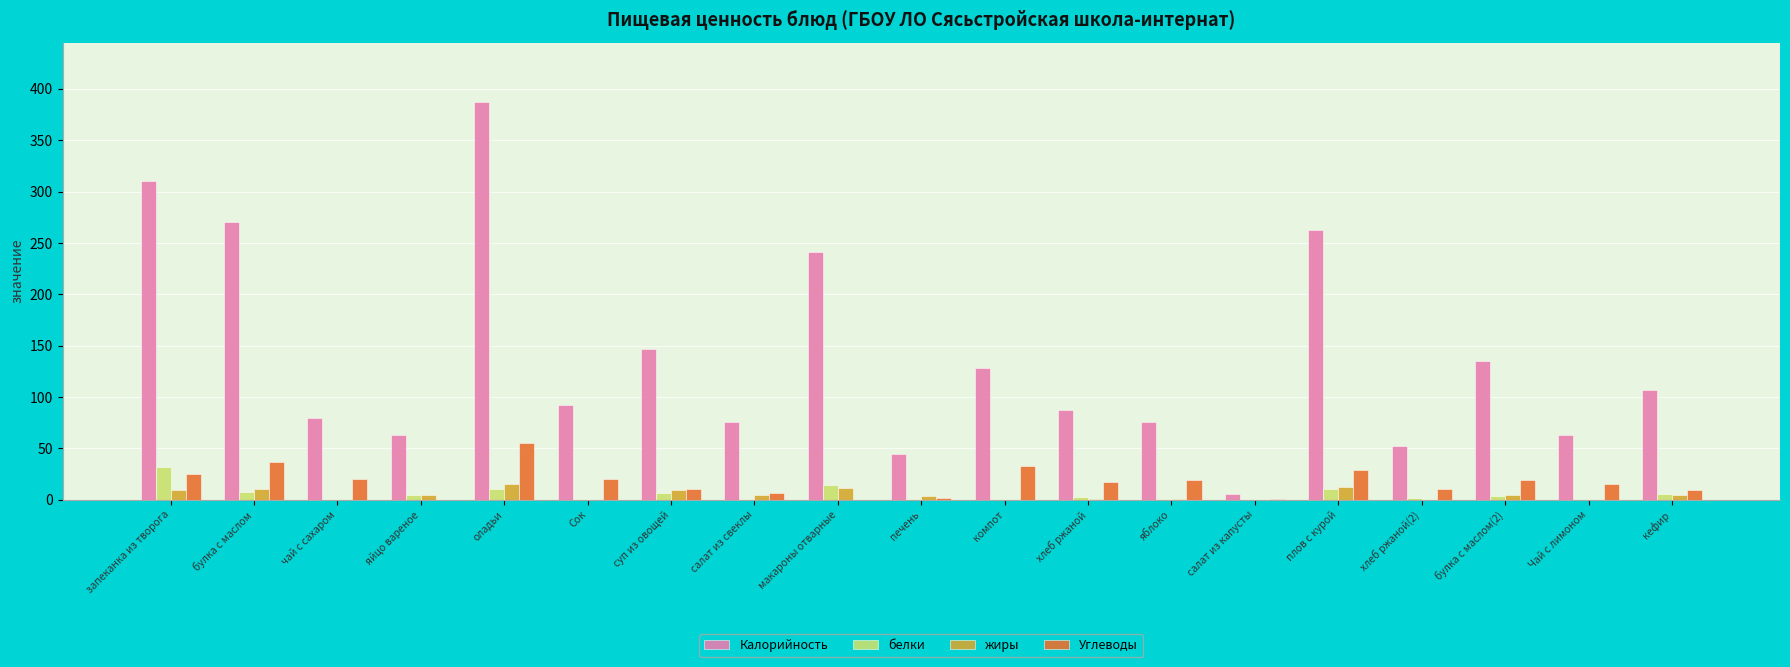

Which category has the highest value across all series?

оладьи